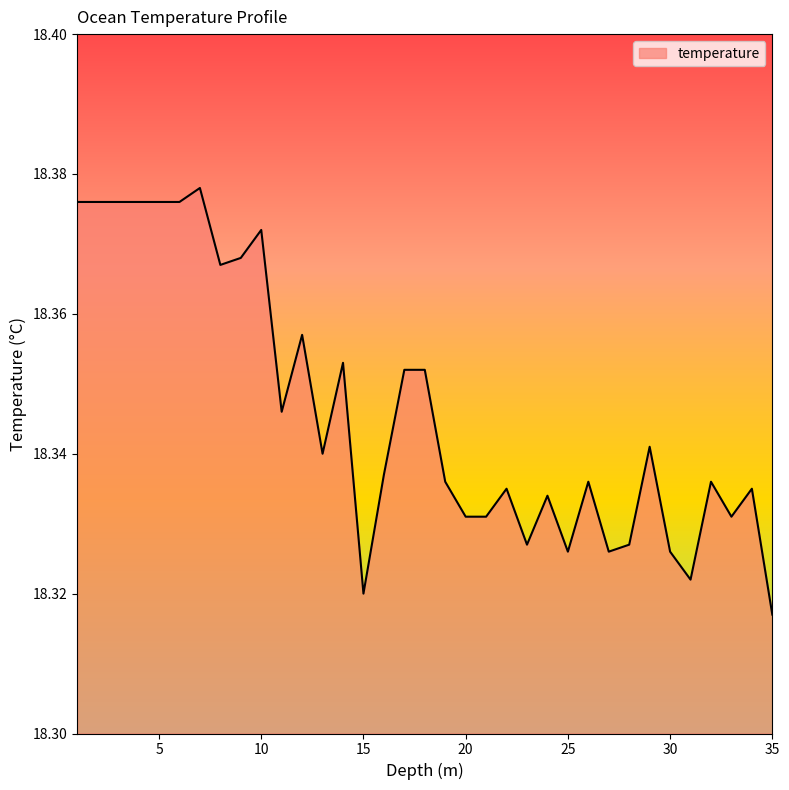

Count the number of data series in this chart.

1